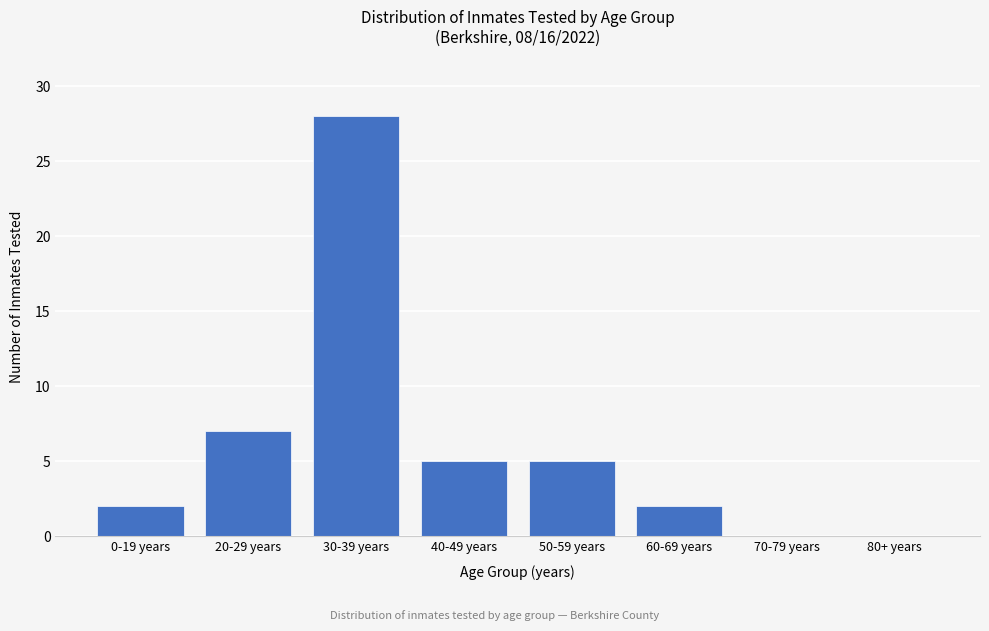

Reading left to right, extract all data points from this chart.

0-19 years=2	20-29 years=7	30-39 years=28	40-49 years=5	50-59 years=5	60-69 years=2	70-79 years=0	80+ years=0